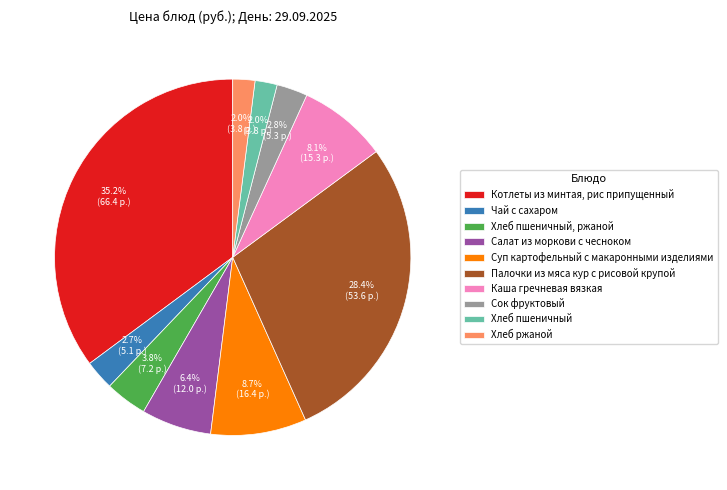

What is the largest slice in the pie chart?

Котлеты из минтая, рис припущенный